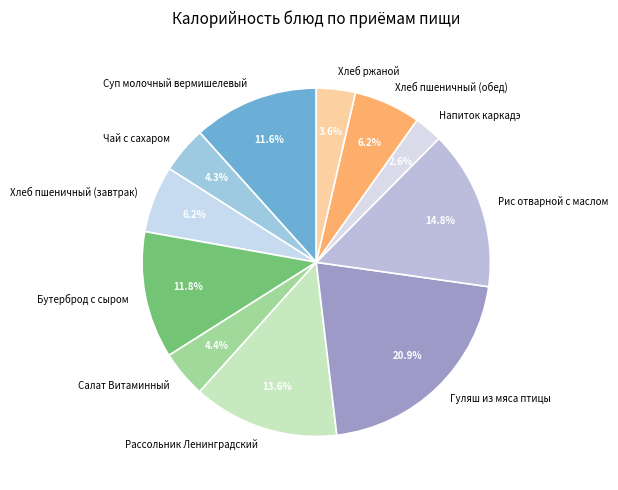

Is there any slice that represents more than half of the pie?

No